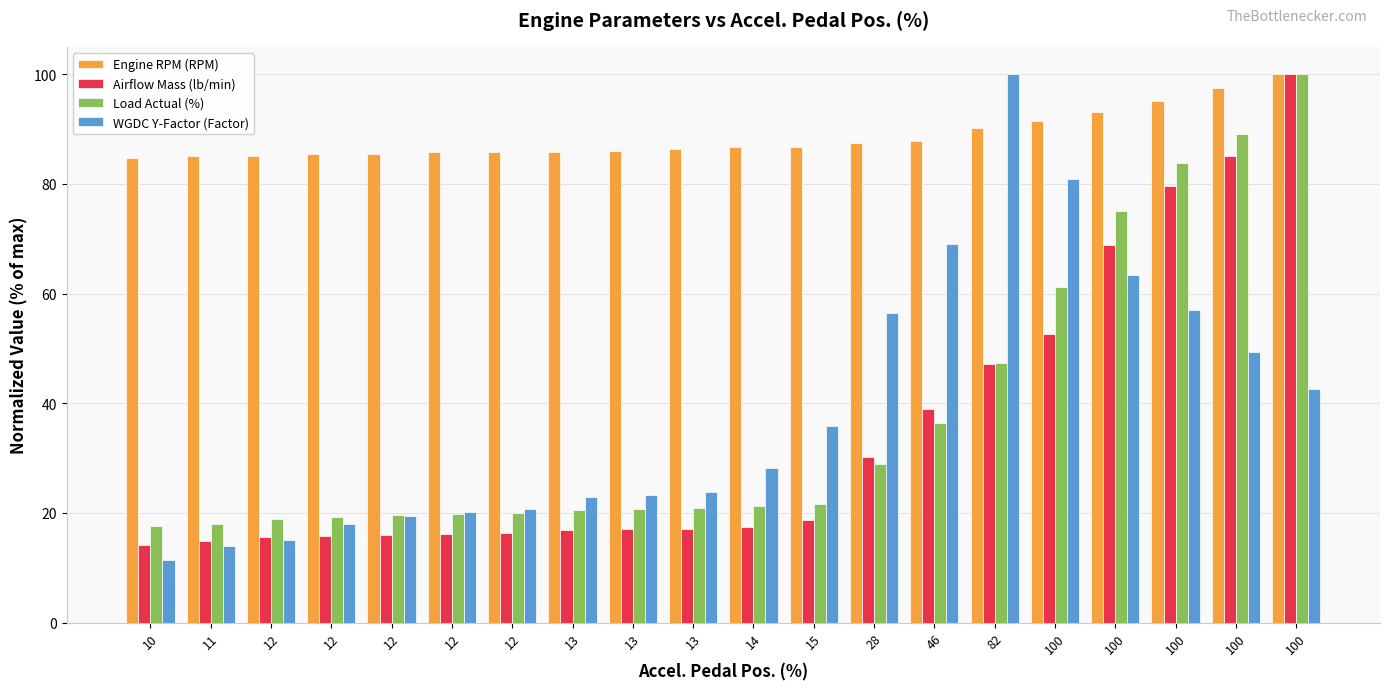

What are all the series names shown in the legend?

Engine RPM (RPM), Airflow Mass (lb/min), Load Actual (%), WGDC Y-Factor (Factor)